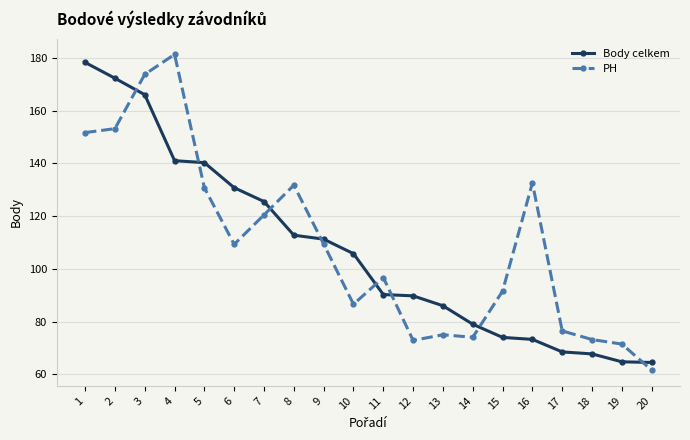

What is the value of the PH point at the 1st from the left?

151.6